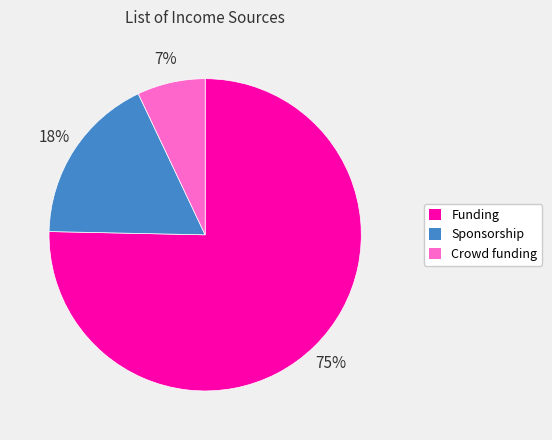

Combined, do Funding and Sponsorship account for over 50%?

Yes